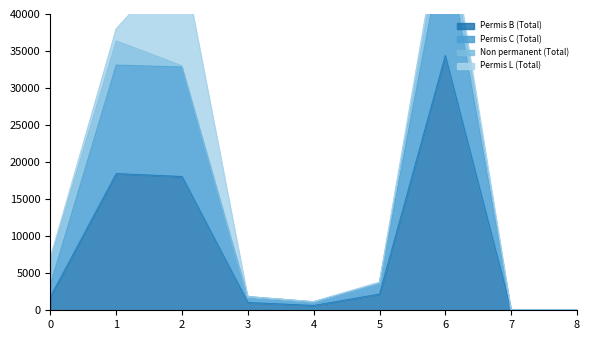

The Permis C (Total) series shows 3788 at 5. True or false?

True